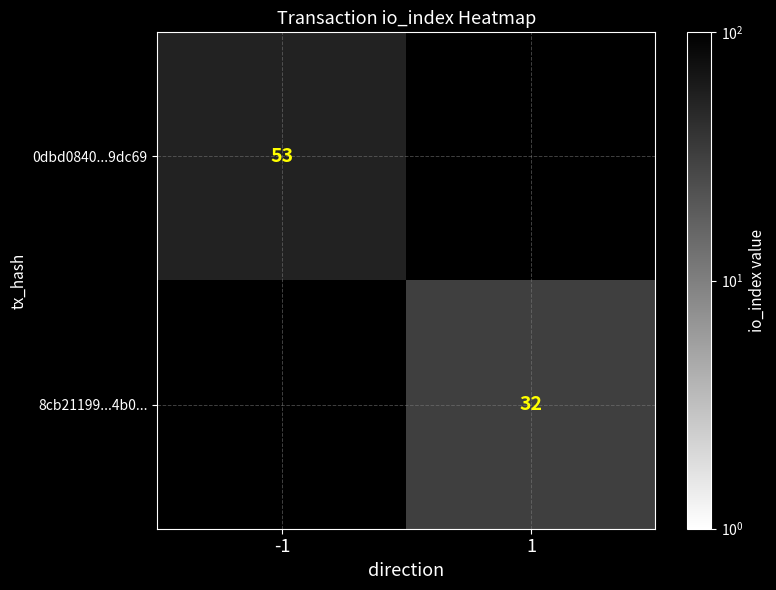

Is it true that 8cb21199...4b0... equals 32 at 1?

True